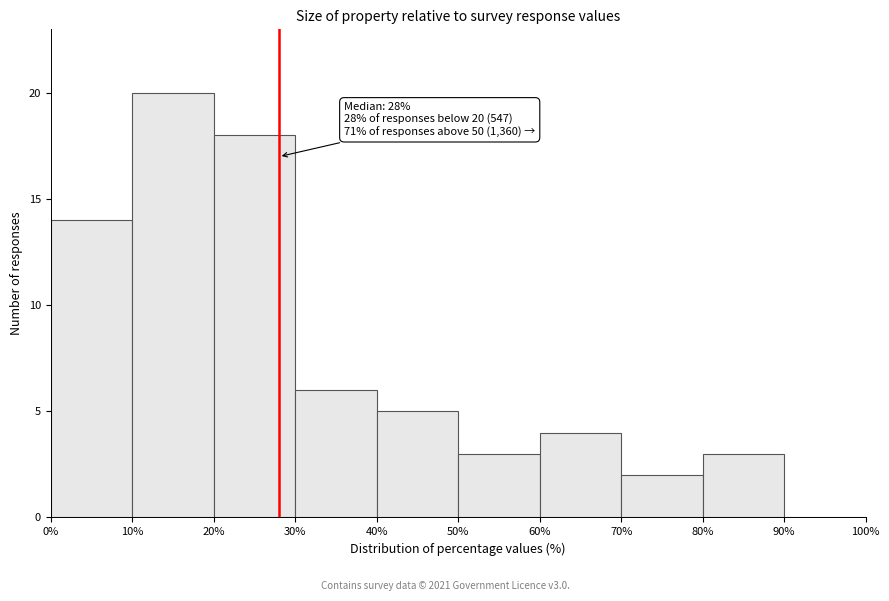

Which range on the x-axis has the tallest bar?

10% to 20%